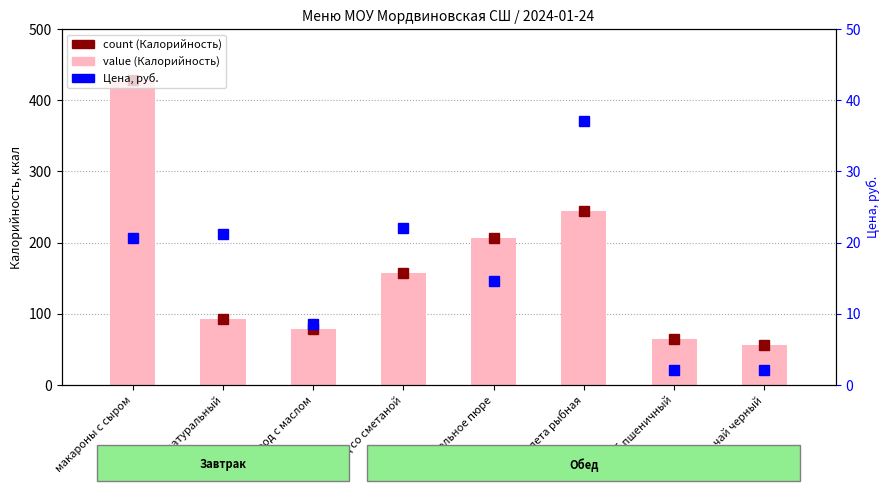

What is the value of the Калорийность bar at the 5th from the left?

206.0